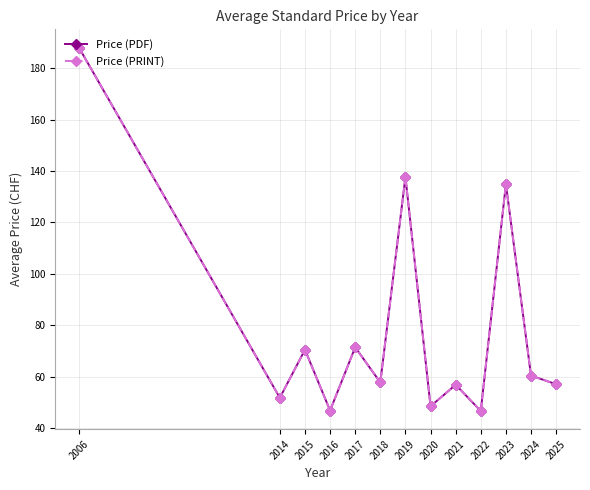

Between 2015 and 2023, which series saw the biggest shift?

Price (PDF)